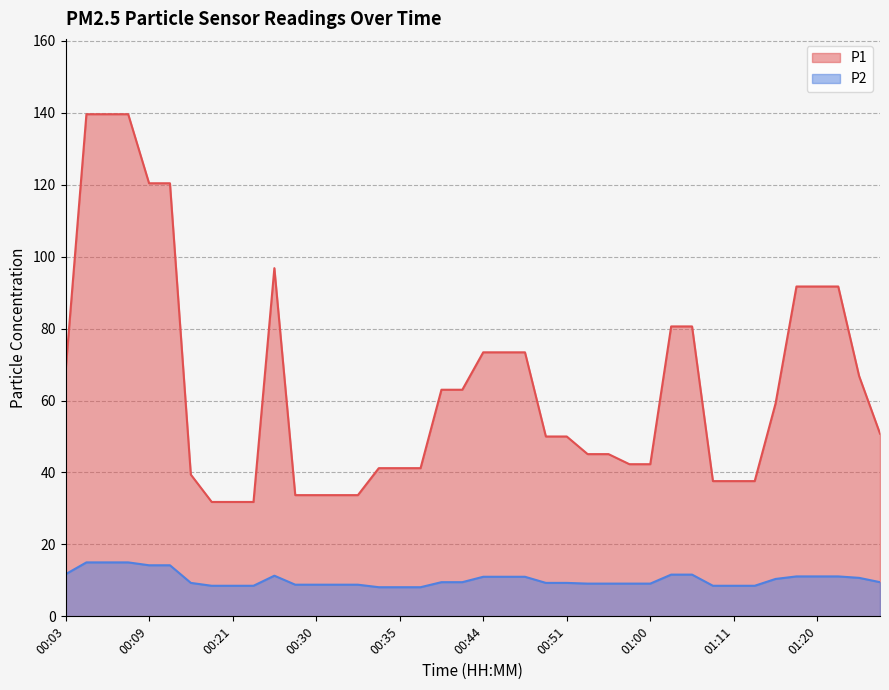

How many lines are shown in the chart?

2